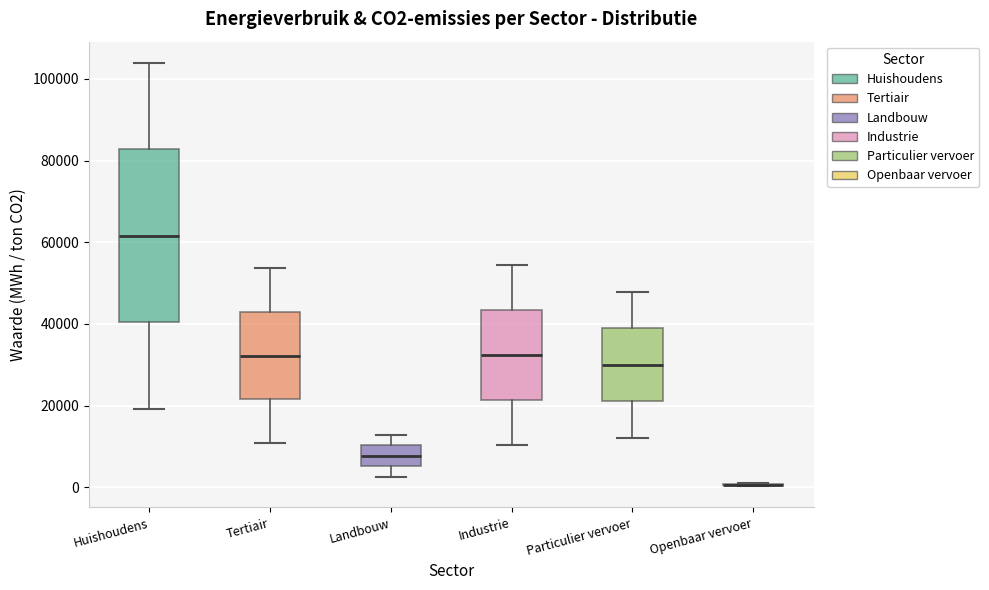

Comparing the boxes themselves (not the whiskers), which one is the tallest?

Huishoudens